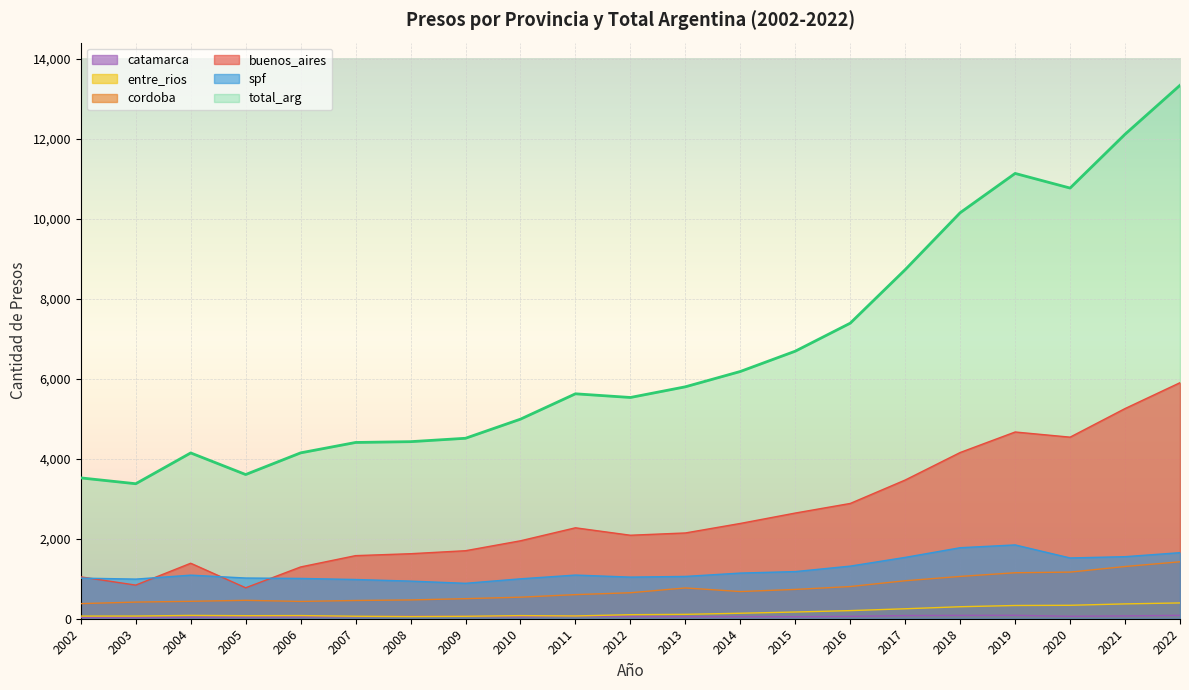

What is the total value across all series at 2017?

15010